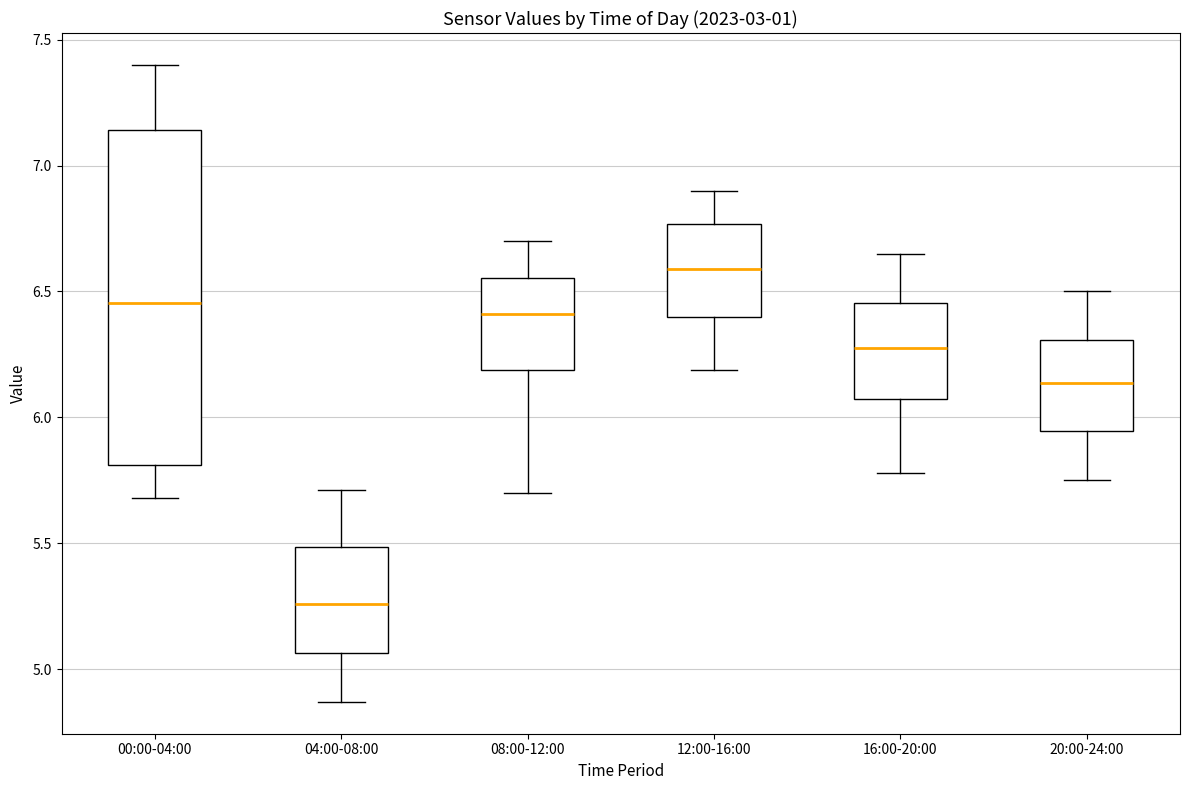

Which box's median line is the lowest?

04:00-08:00